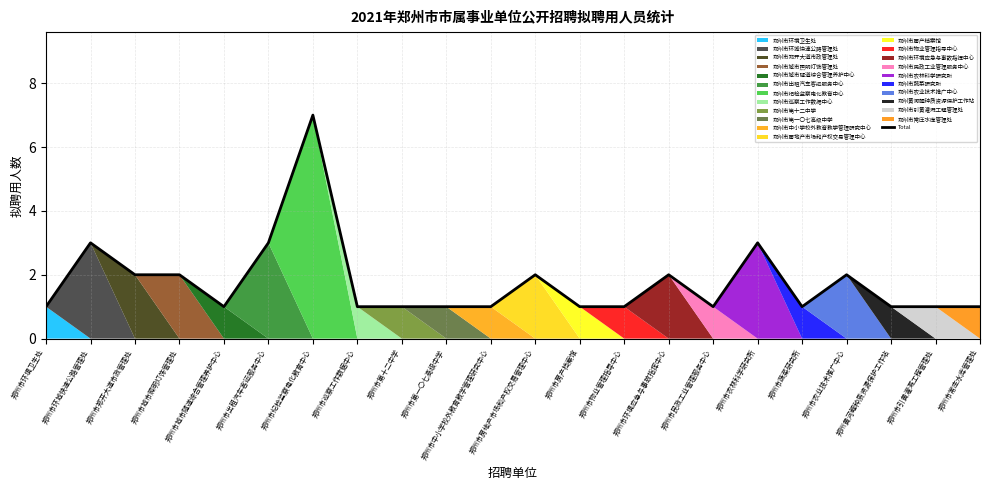

The chart shows a value of 1 at 郑州市城市隧道综合管理养护中心. True or false?

True